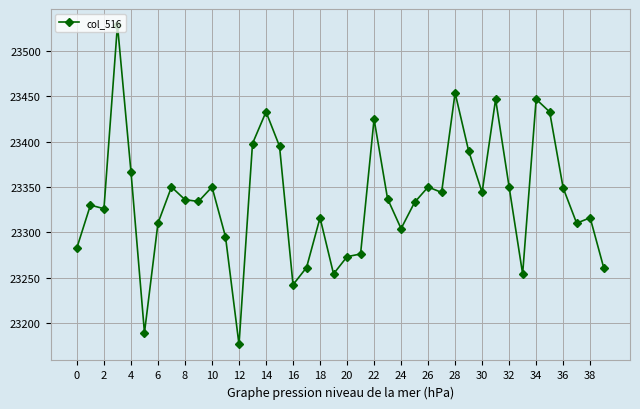

What is the difference between the second highest and minimum values?

278